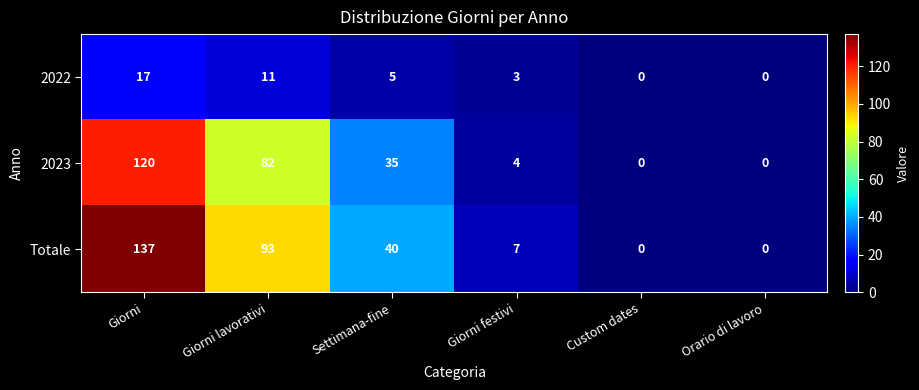

Where is 2023 nearest to the value 60?

Giorni lavorativi